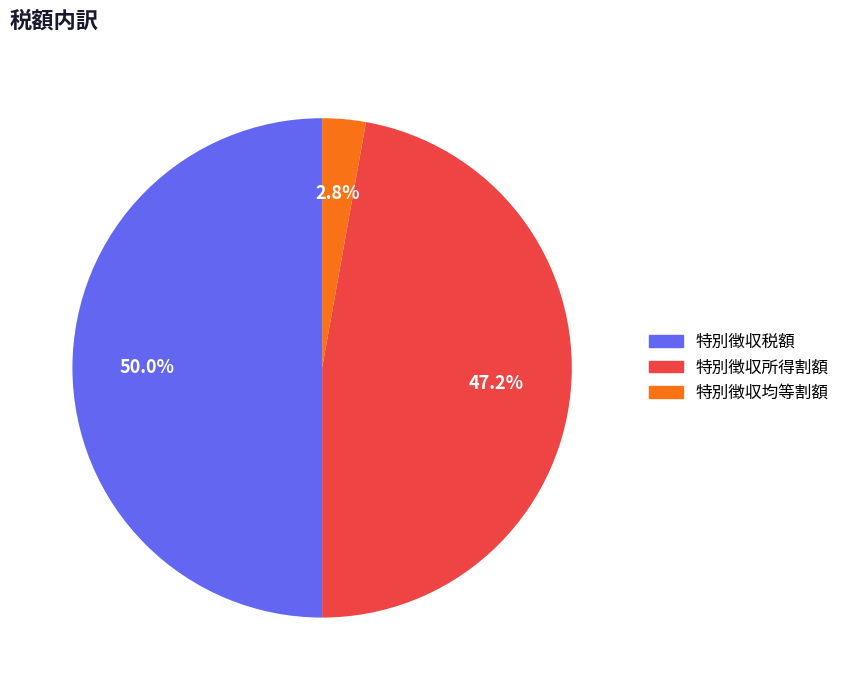

Which has a higher value, 特別徴収税額 or 特別徴収所得割額?

特別徴収税額